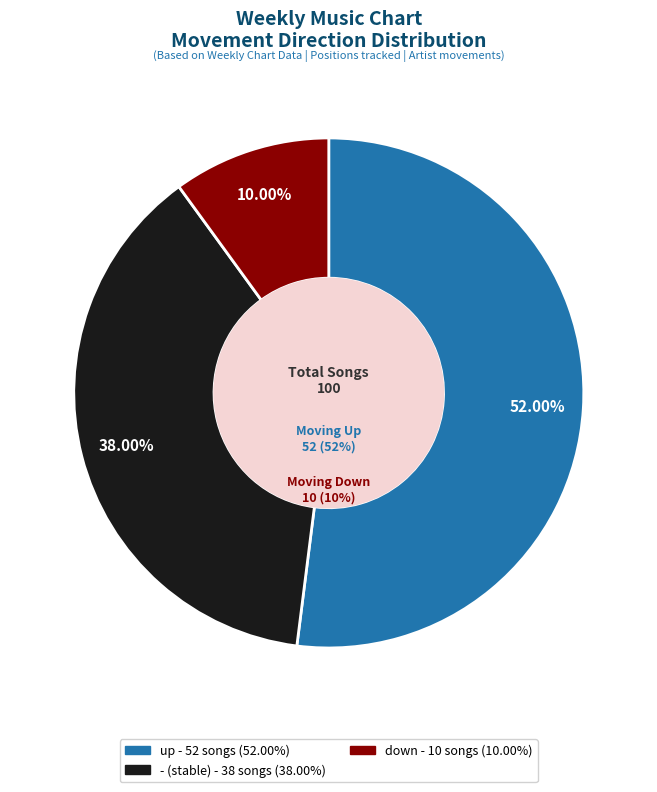

The up slice represents 52% of the pie. True or false?

True